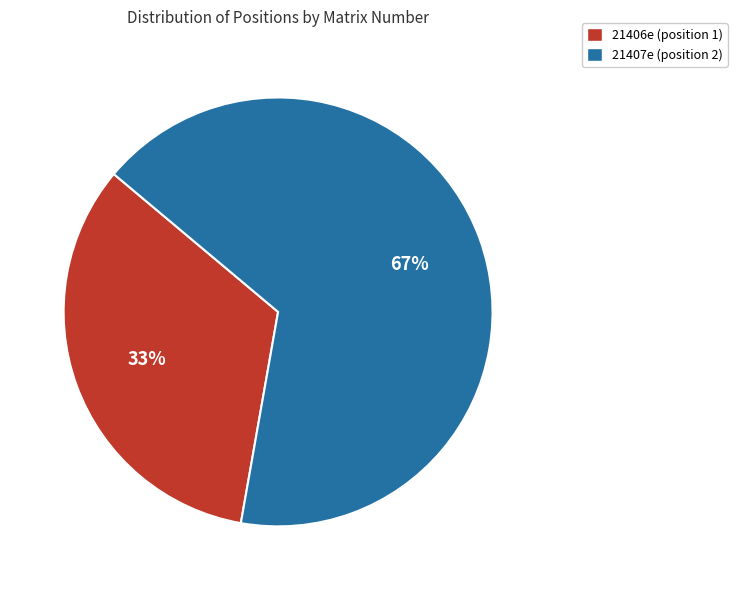

Count the number of slices in the pie.

2